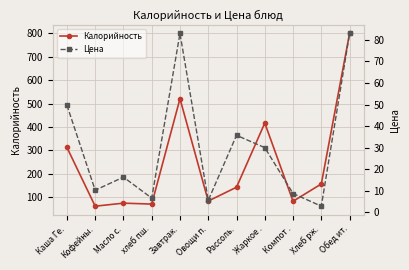

How many series are shown in this chart?

2